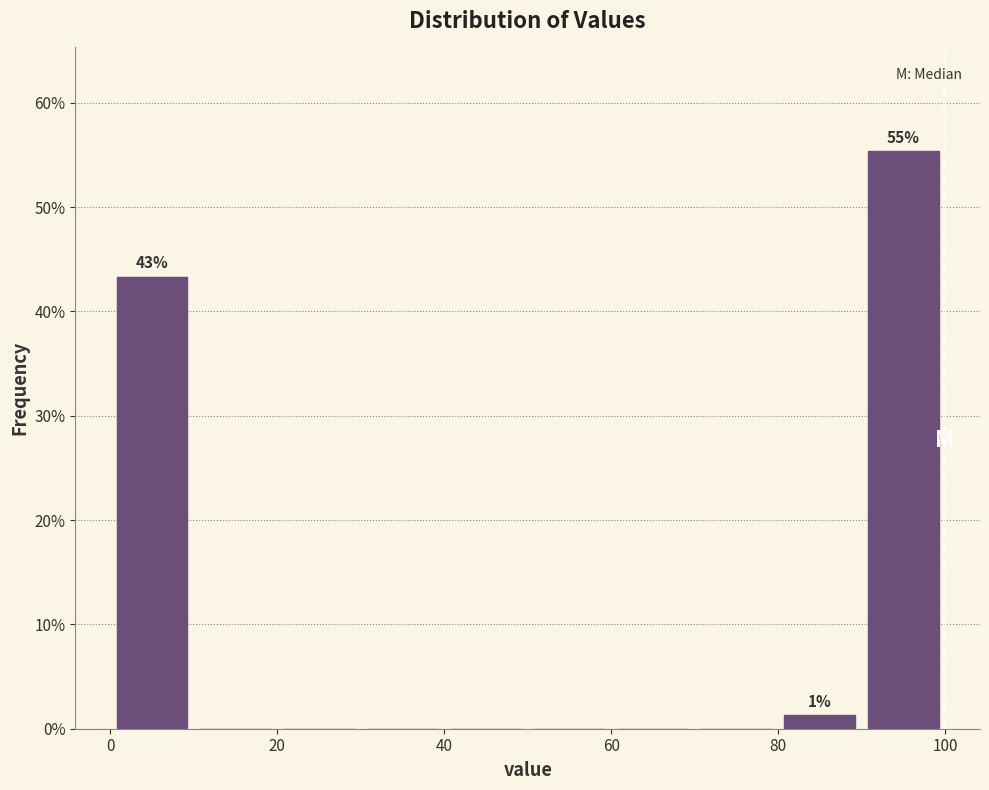

Which range on the x-axis has the tallest bar?

90 to 100